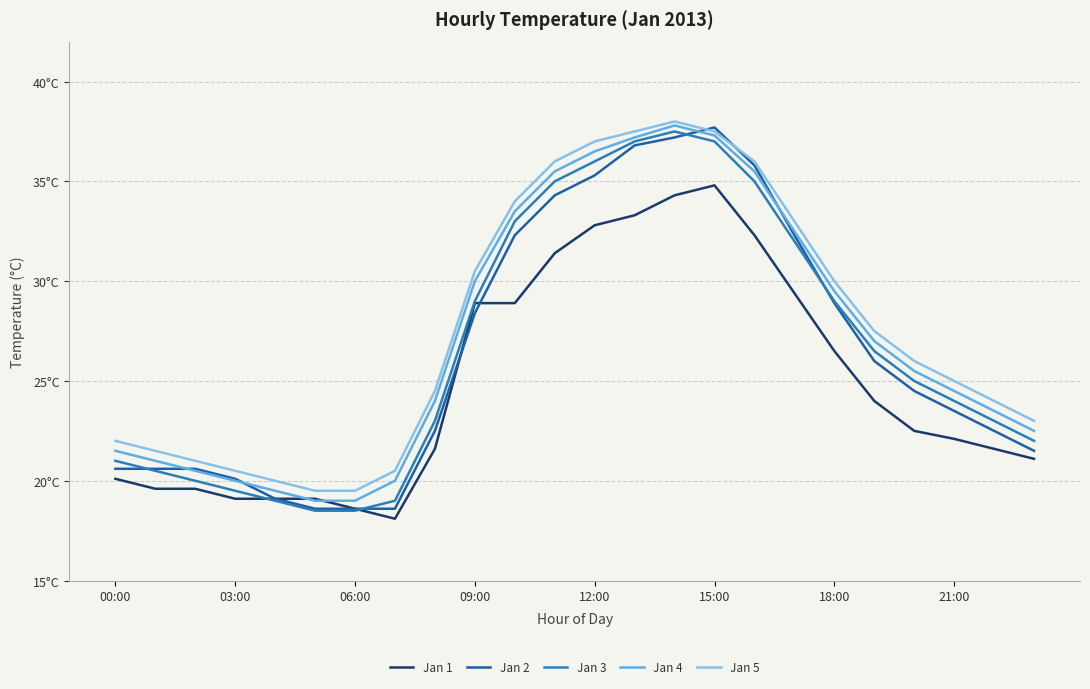

Does the chart display data point markers on the line(s)?

No